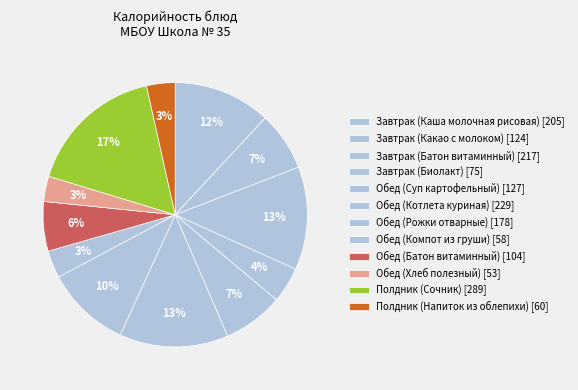

The Обед (Суп картофельный) slice represents 13% of the pie. True or false?

False